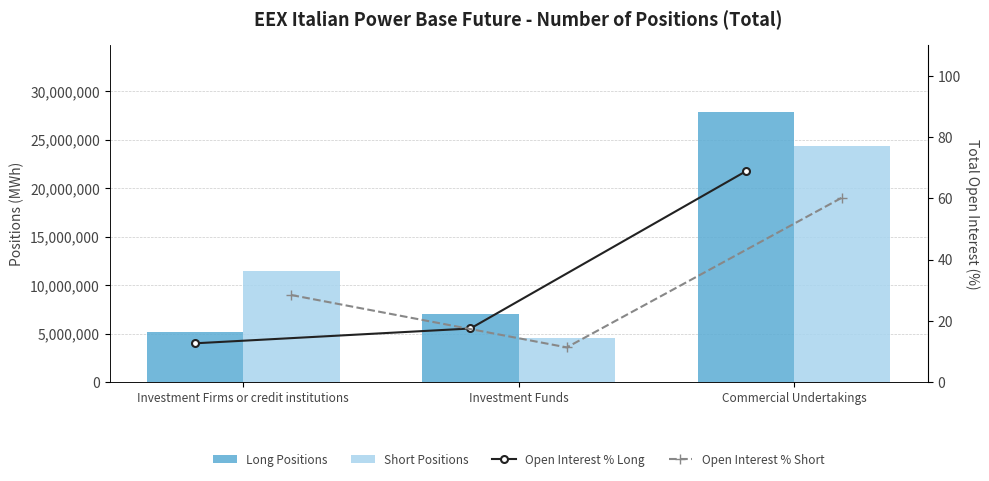

What position from the left is Investment Firms or credit institutions?

1